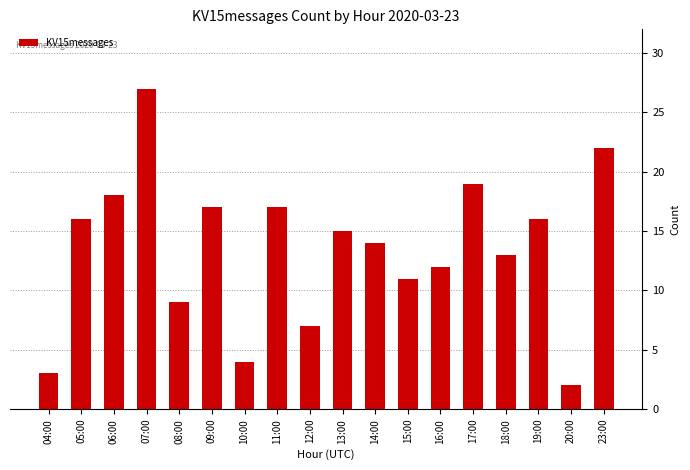

What is the greatest value displayed?

27